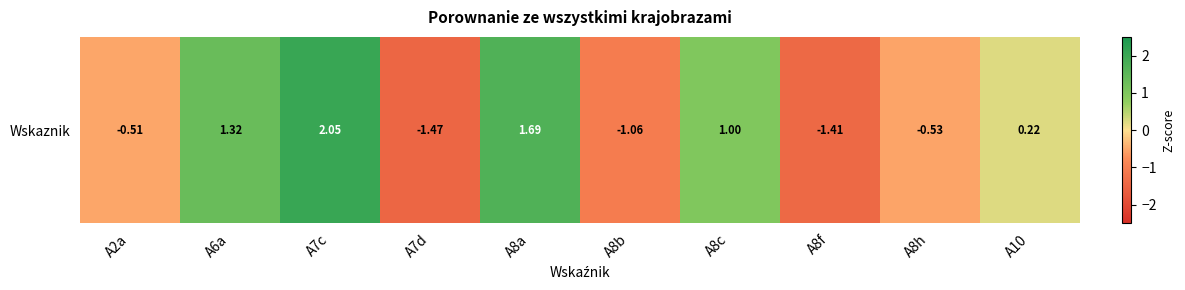

Count the number of data series in this chart.

1